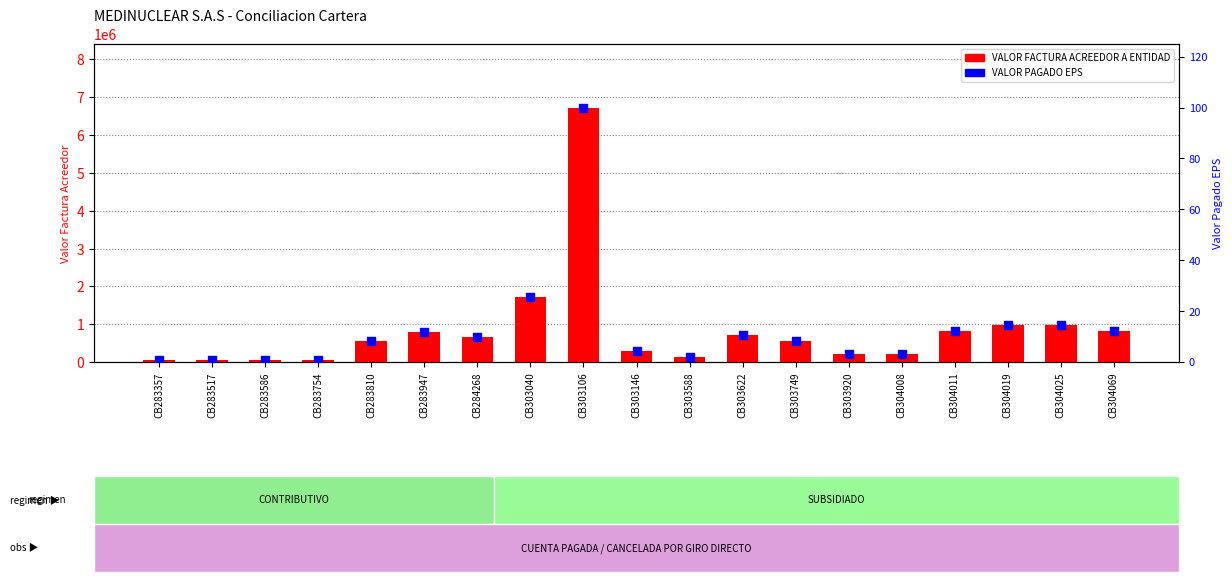

Which series reaches the minimum Y coordinate?

VALOR PAGADO EPS